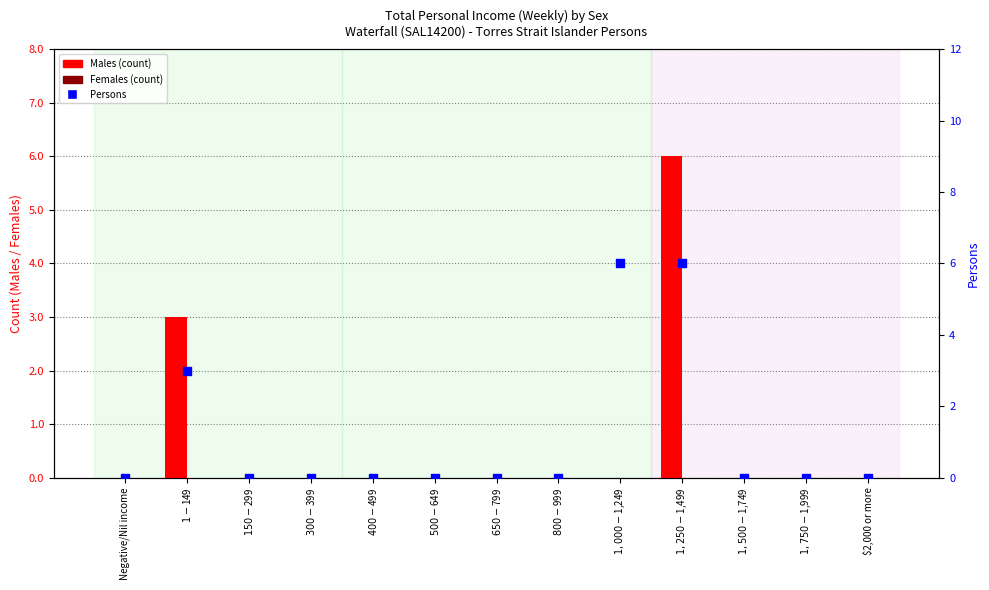

Which series reaches the minimum Y coordinate?

Males